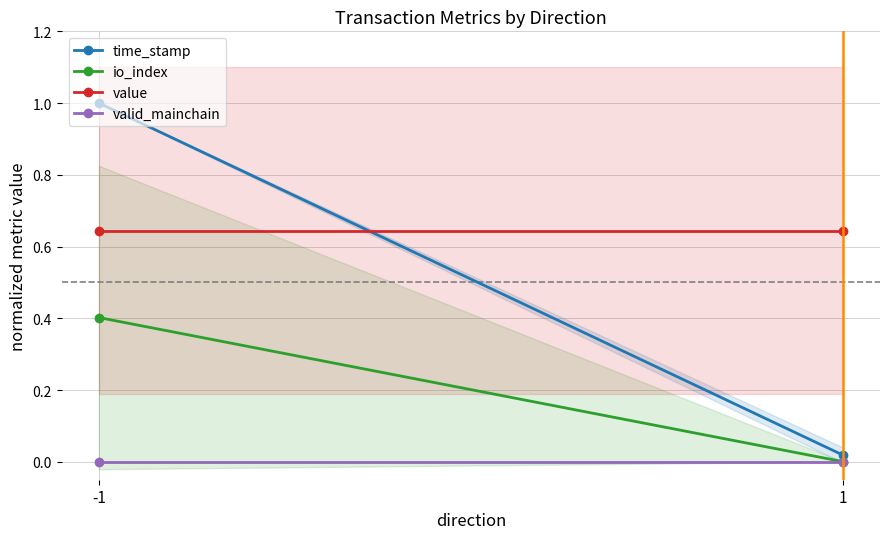

What are all the series names shown in the legend?

time_stamp, io_index, value, valid_mainchain